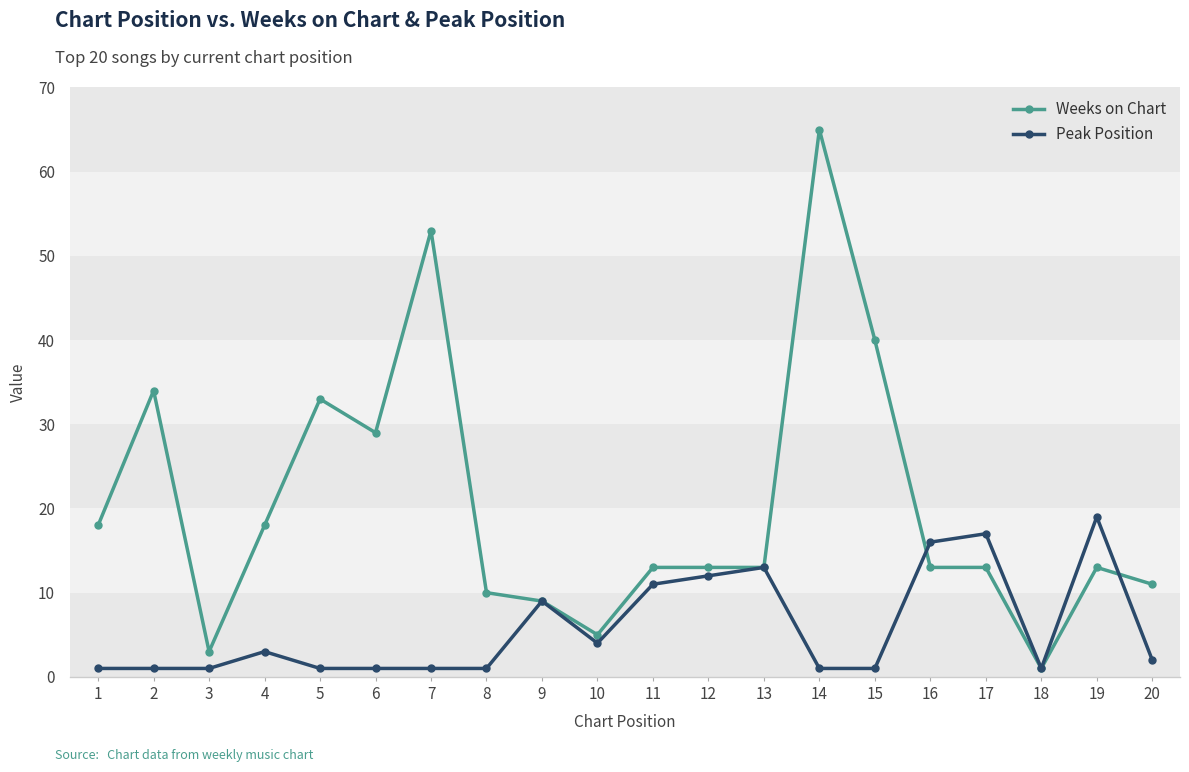

Which category has the highest value in the Weeks on Chart series?

14